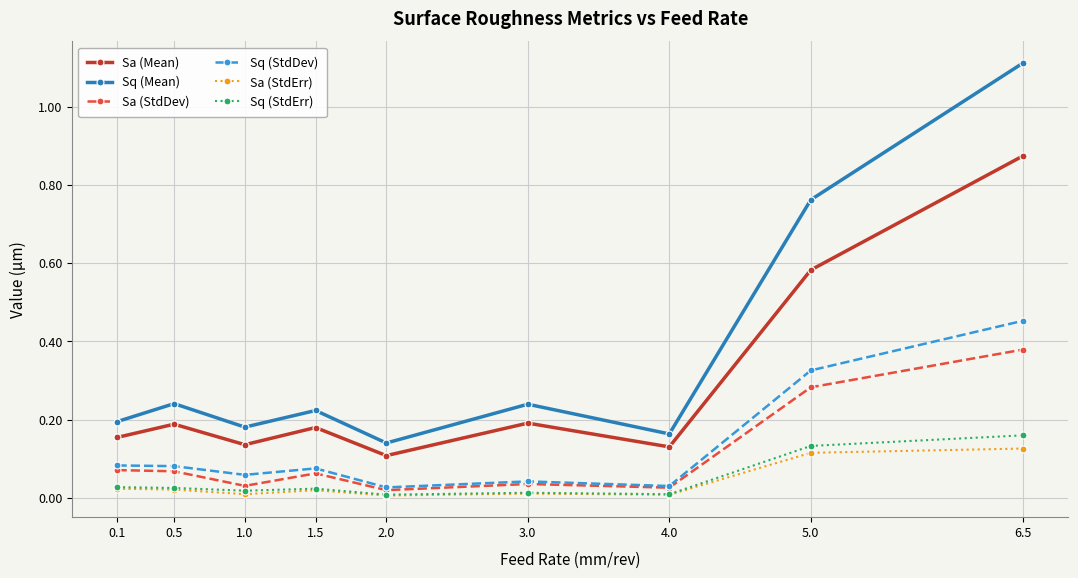

What are all the series names shown in the legend?

Sa (Mean), Sq (Mean), Sa (StdDev), Sq (StdDev), Sa (StdErr), Sq (StdErr)